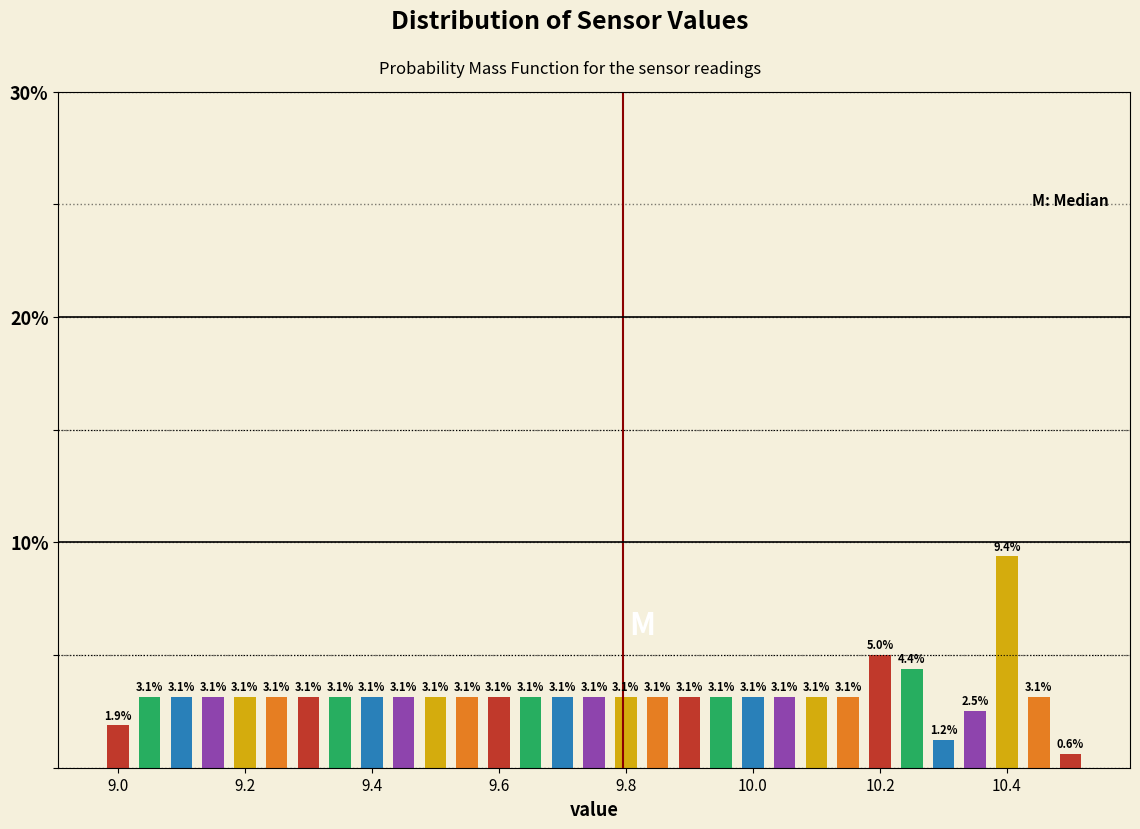

Read against the x-axis, roughly where is the centre of the tallest bar?

10.40